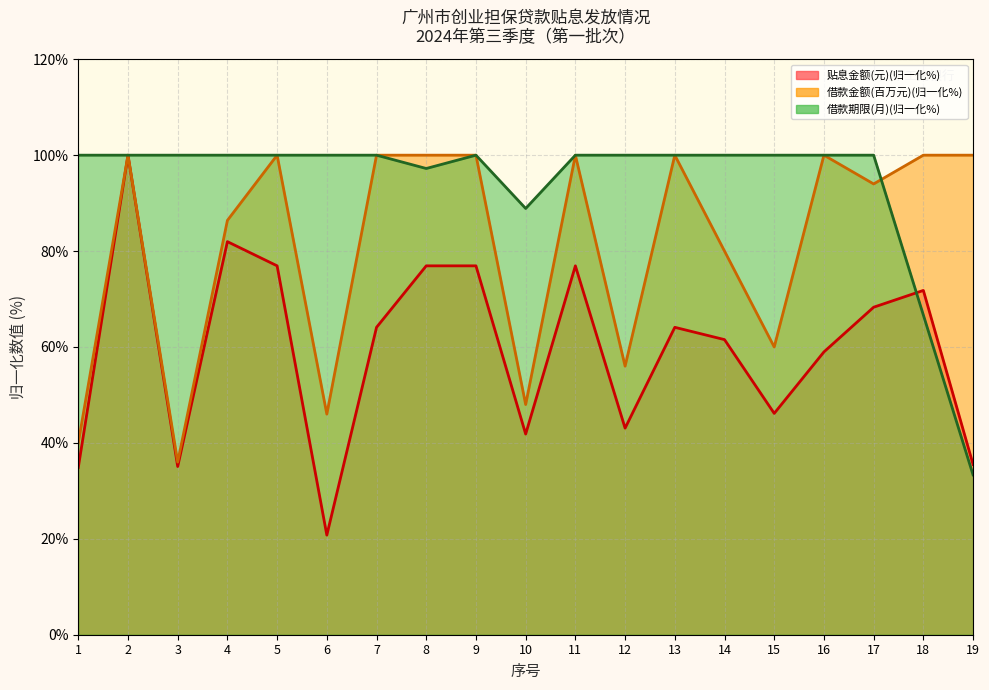

What is the difference between the maximum and minimum values in the 贴息金额(元) series?

79.2